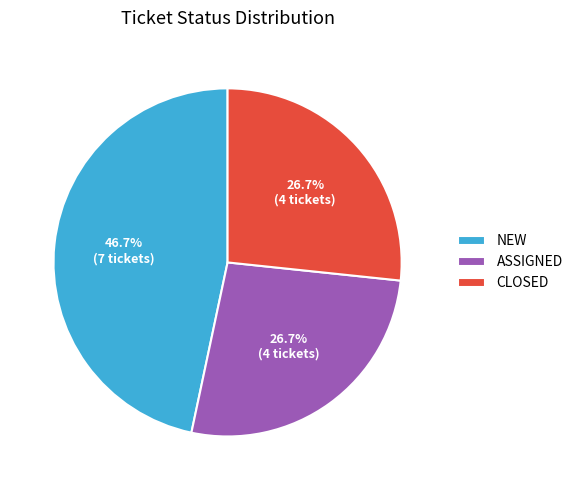

What is the largest slice in the pie chart?

NEW